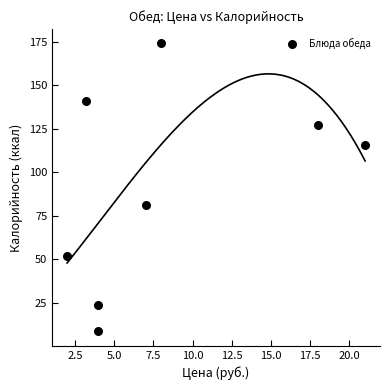

What is the average Y value?

90.4